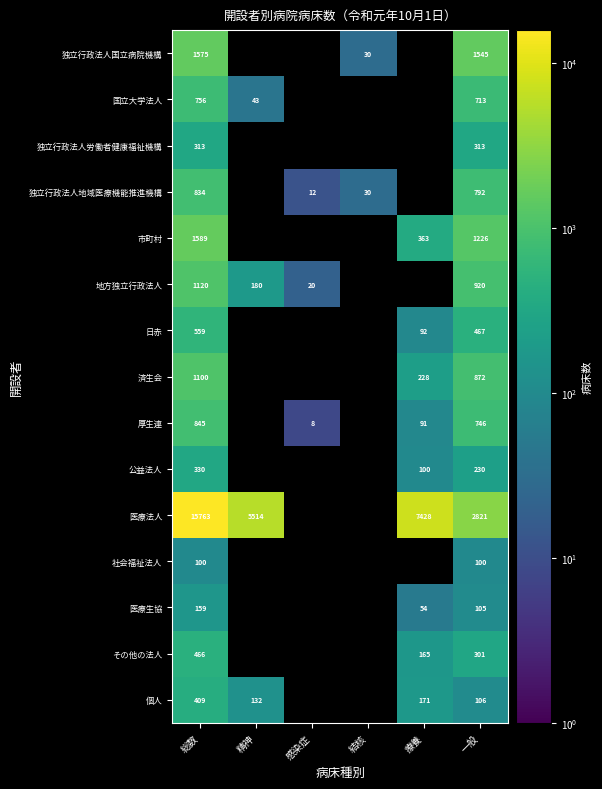

How many categories are shown in the chart?

6